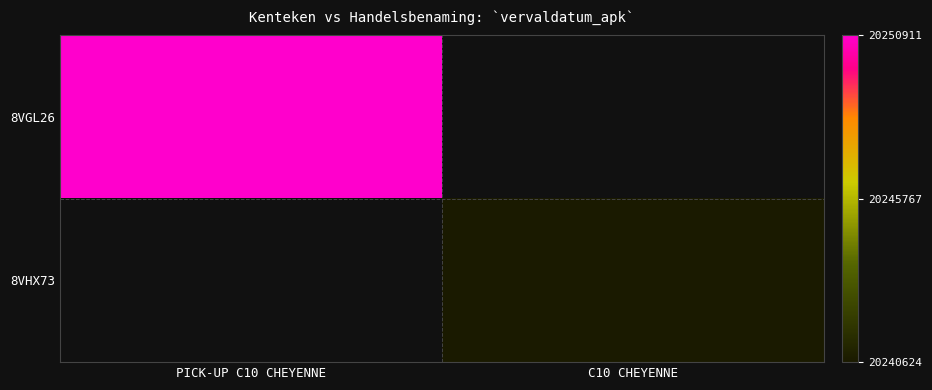

Which category has the highest value across all series?

PICK-UP C10 CHEYENNE